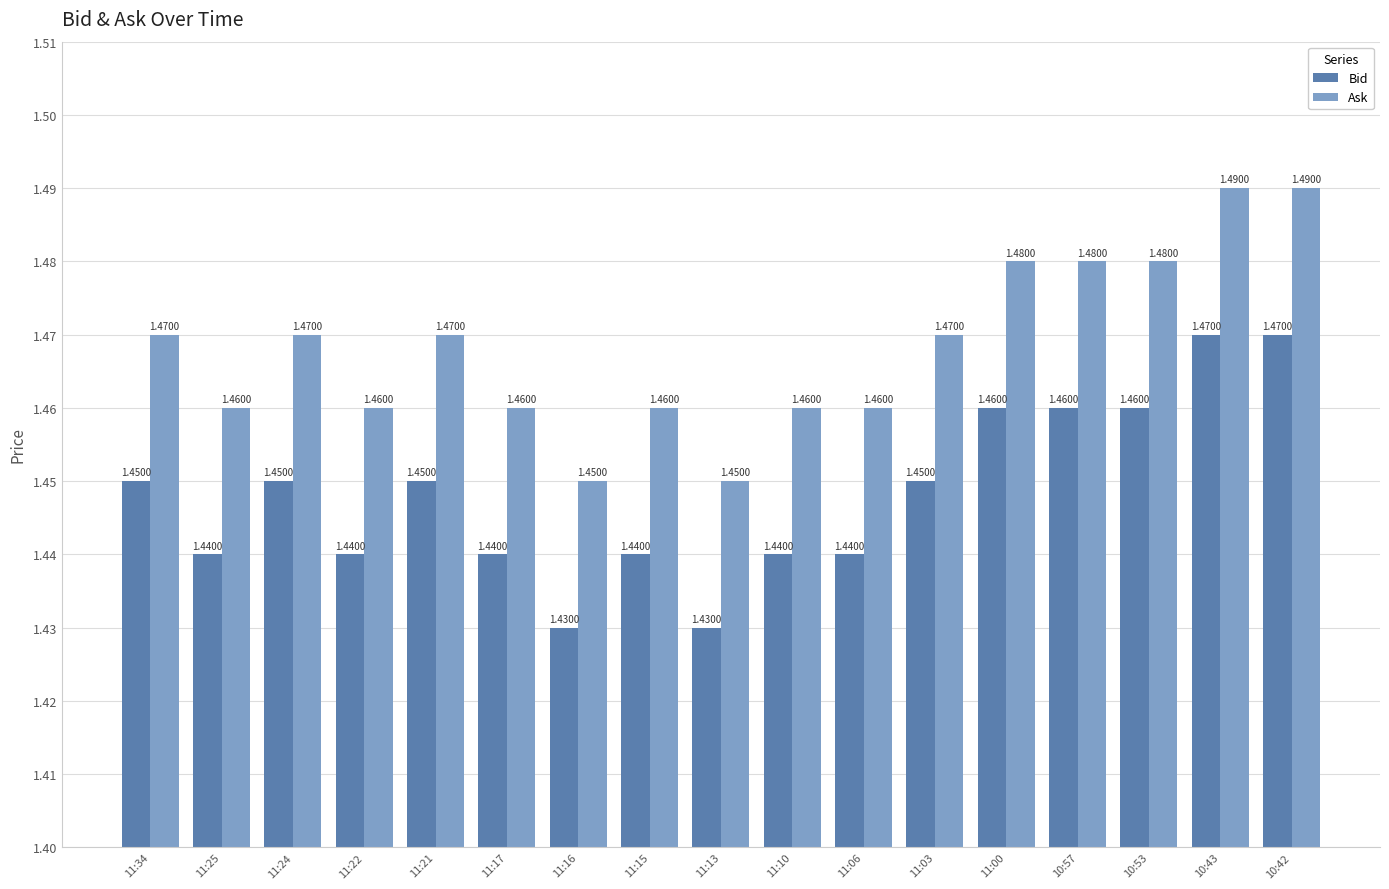

List the series in order of their peak value, lowest first.

Bid, Ask